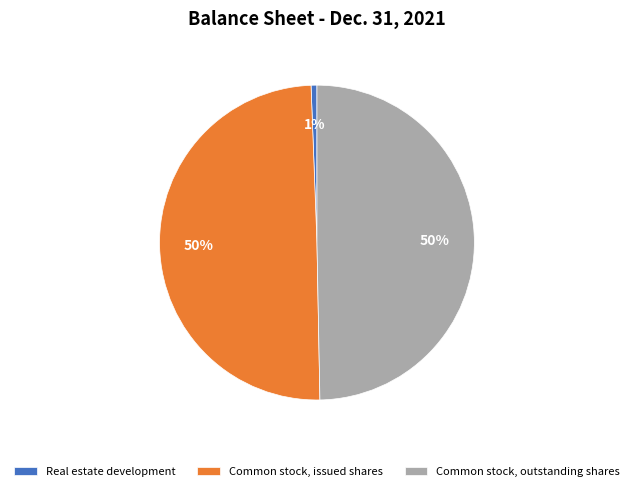

How many slices are in this pie chart?

3